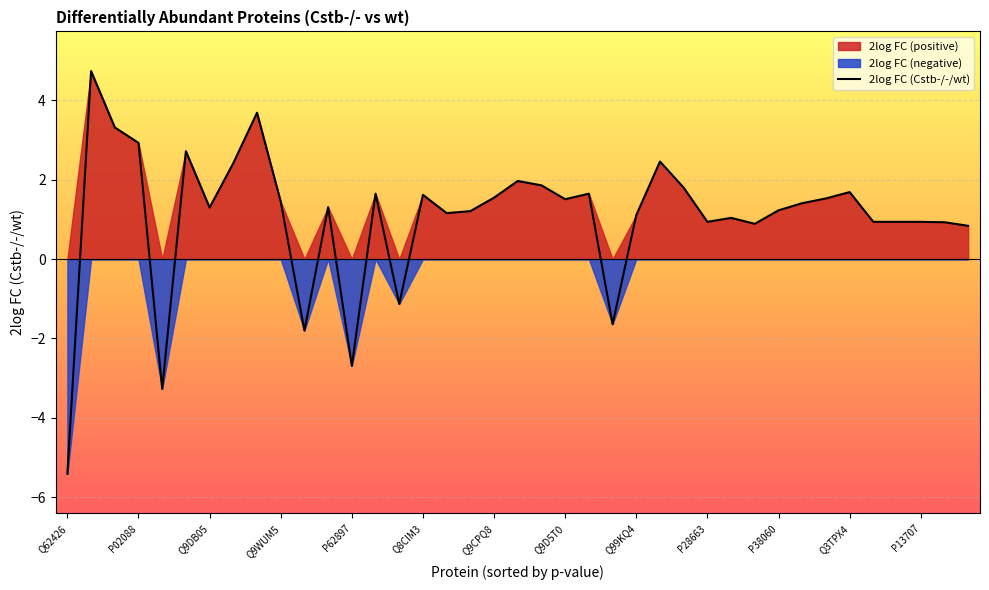

Reading left to right, extract all data points from this chart.

-5.4	4.7	3.3	2.9	-3.3	2.7	1.3	2.4	3.7	1.4	-1.8	1.3	-2.7	1.6	-1.1	1.6	1.2	1.2	1.6	2.0	1.9	1.5	1.6	-1.6	1.1	2.5	1.8	0.9	1.0	0.9	1.2	1.4	1.5	1.7	0.9	0.9	0.9	0.9	0.8